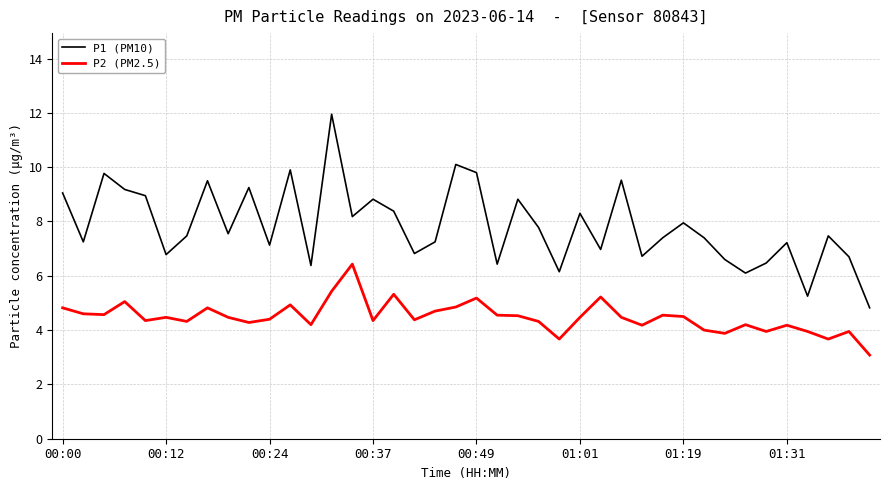

What is the minimum value for P1 (PM10)?

4.8